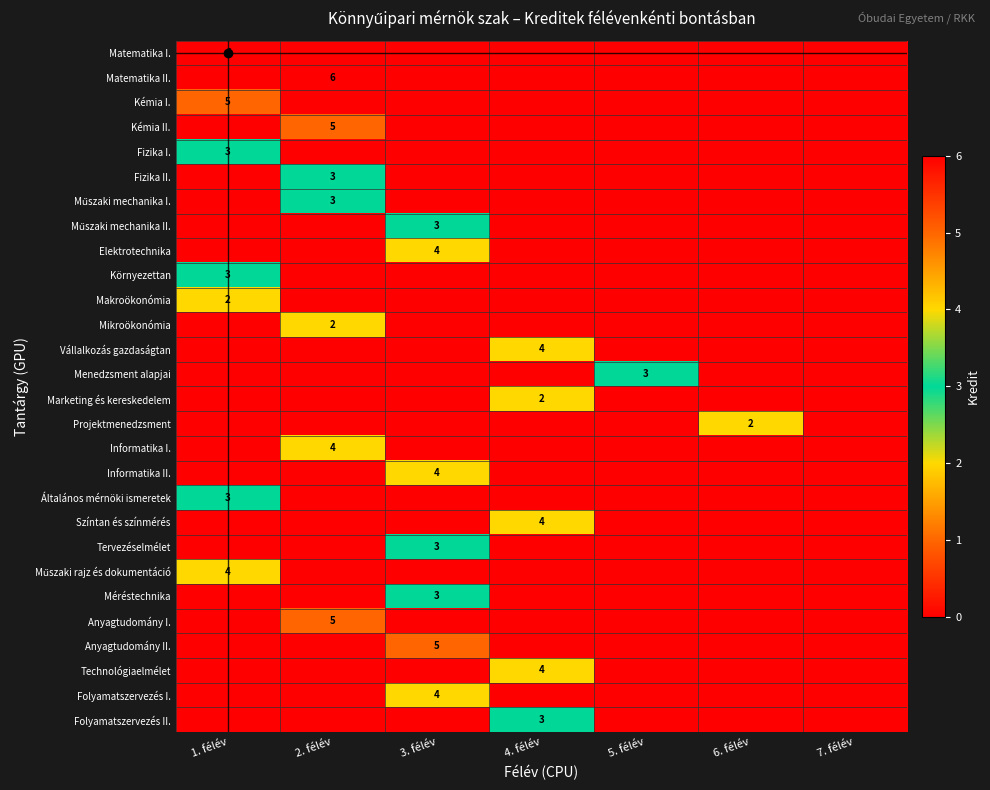

Which category has the highest value across all series?

1. félév